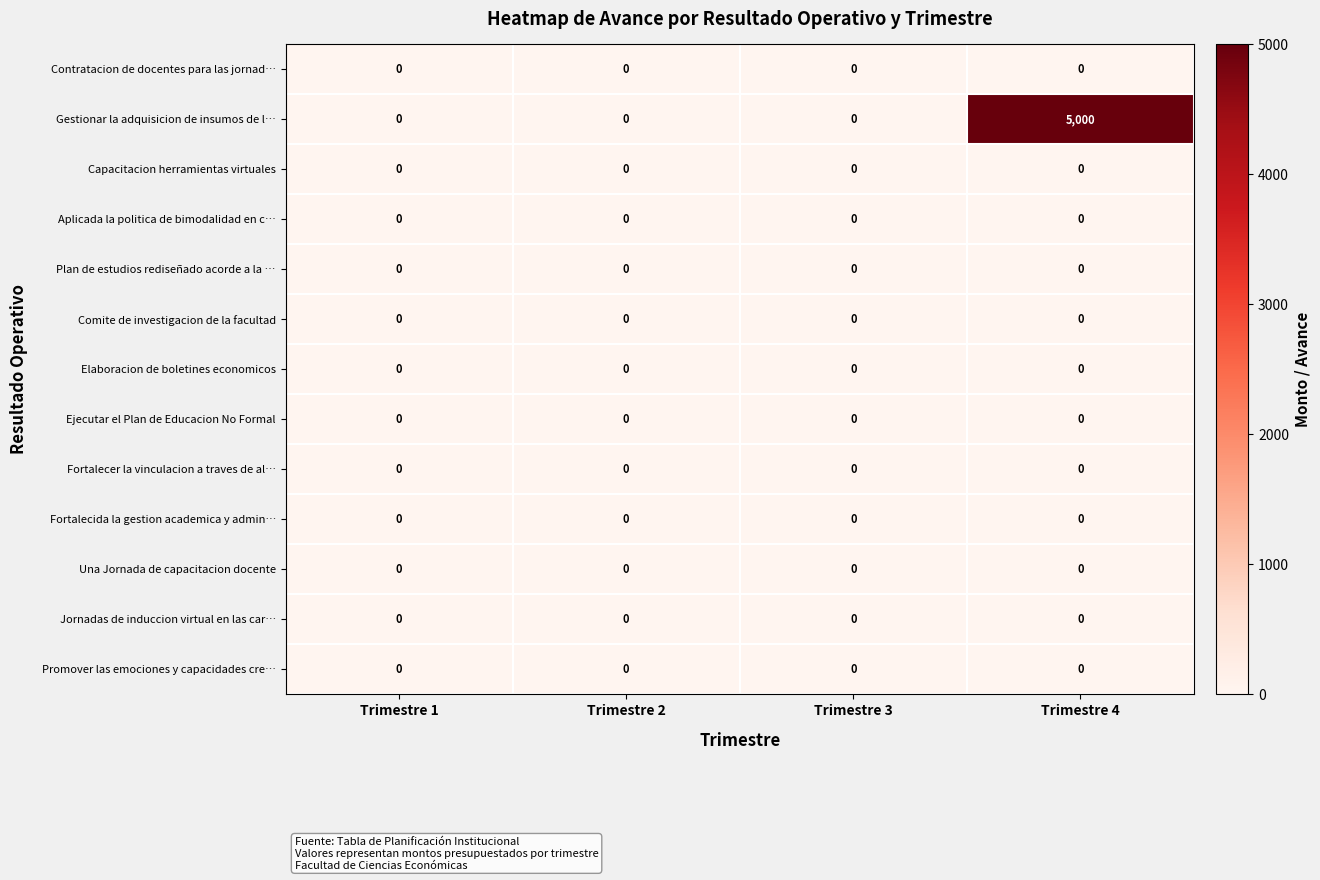

What is the maximum value for Gestionar la adquisicion de insumos de l…?

5000